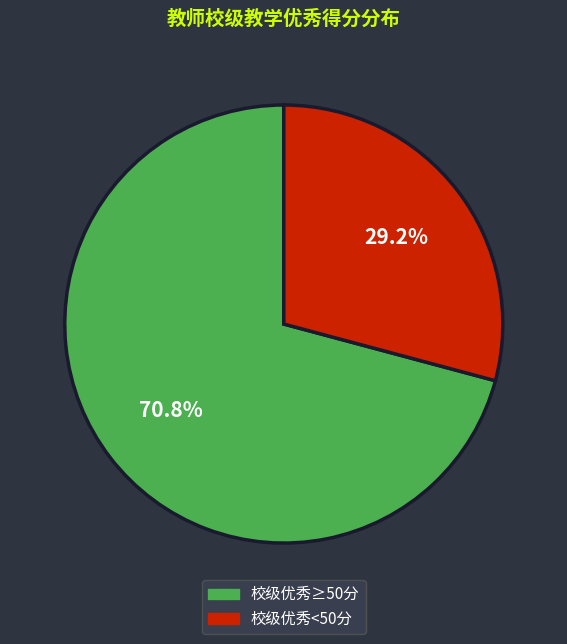

Does any single category account for the majority?

Yes